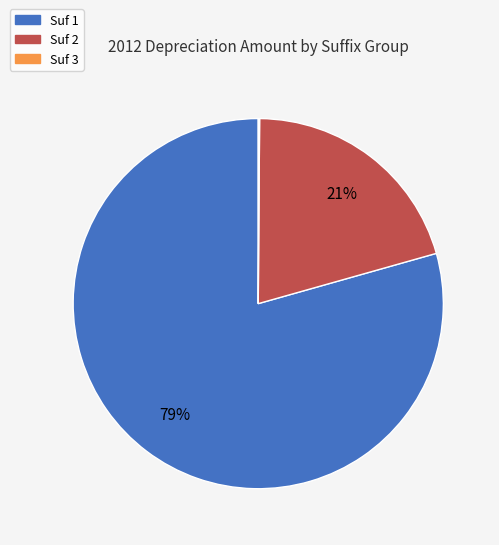

Which slice is the largest?

Suf 1